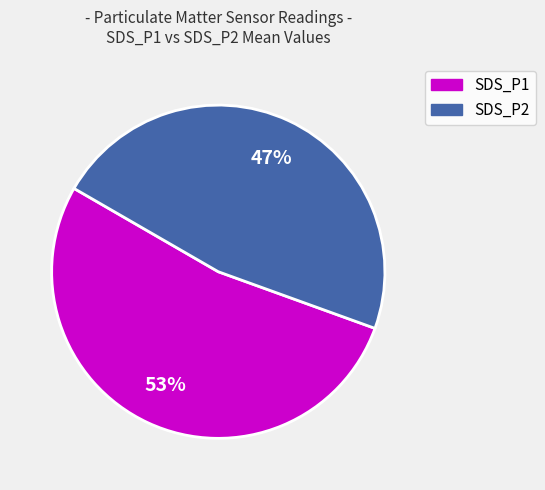

To the nearest percent, what is the combined percentage of SDS_P2 and SDS_P1?

100%